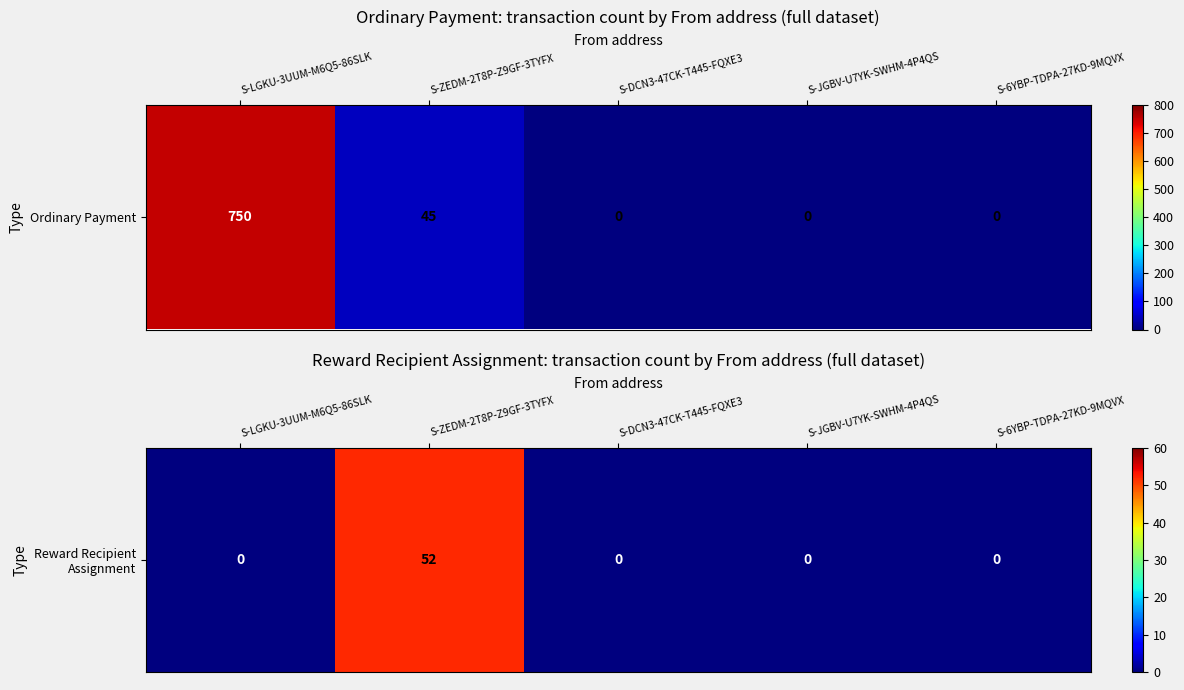

At which label is the value closest to 26?

S-LGKU-3UUM-M6Q5-86SLK